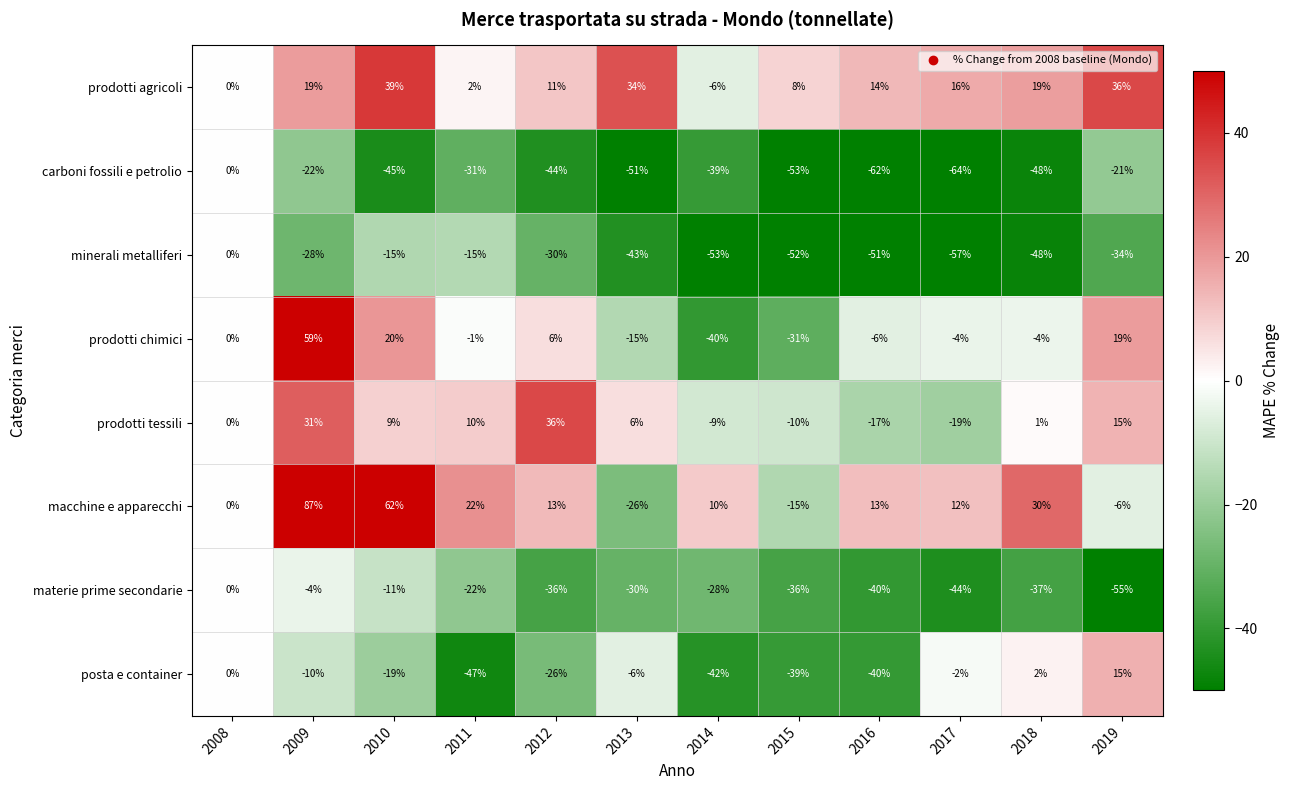

What is the approximate value of macchine e apparecchi at 2010, to the nearest 50?

50